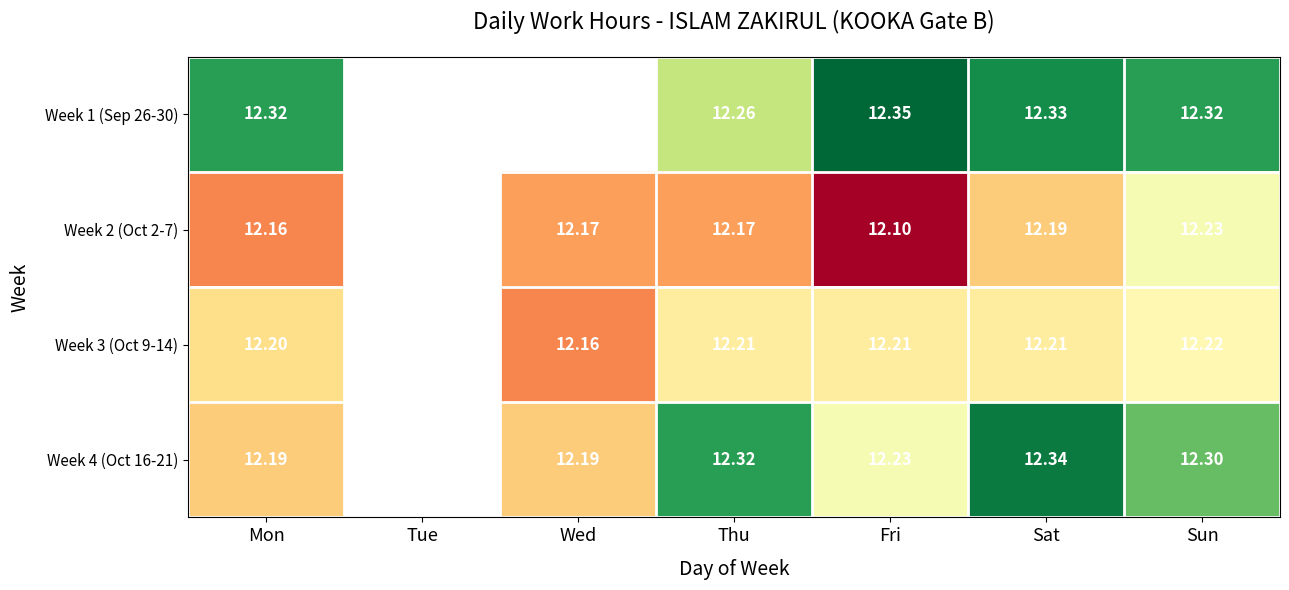

How many values in the Week 3 (Oct 9-14) series exceed 12?

6